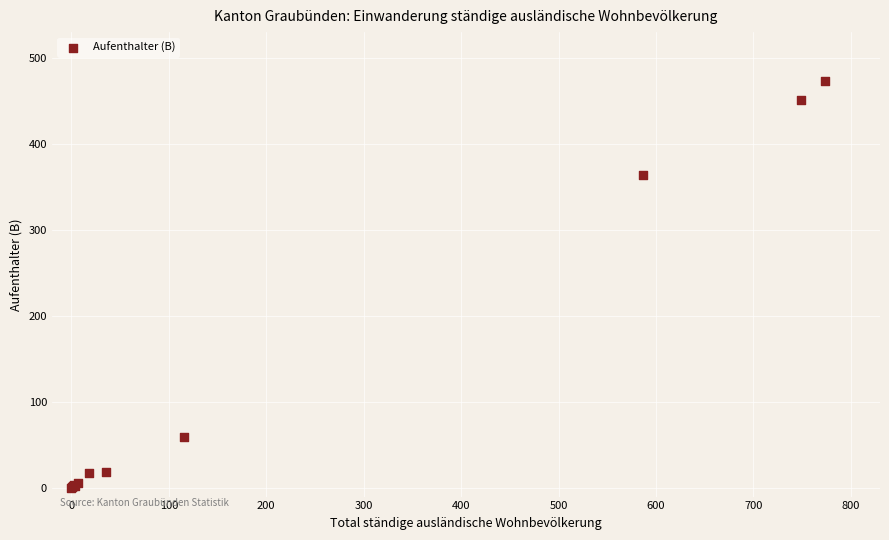

What Y value in the scatter plot is closest to 236?

364